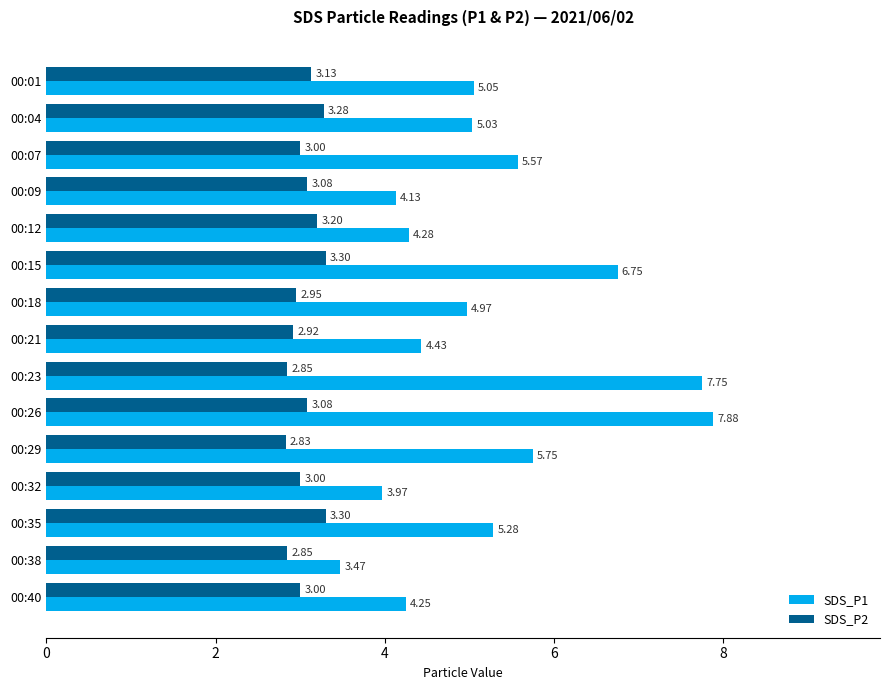

At which category is the sum across all series the highest?

00:26